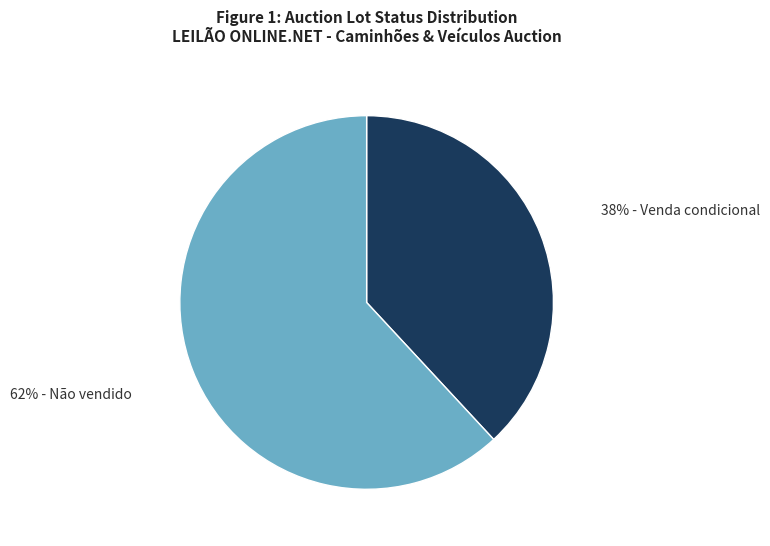

Does any single category account for the majority?

Yes